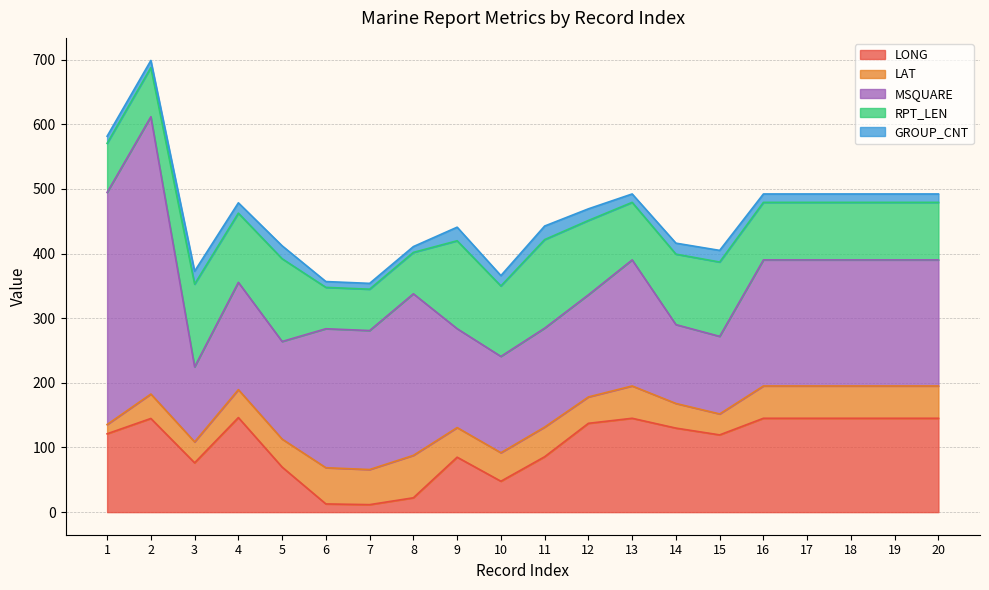

What are all the series names shown in the legend?

LONG, LAT, MSQUARE, RPT_LEN, GROUP_CNT